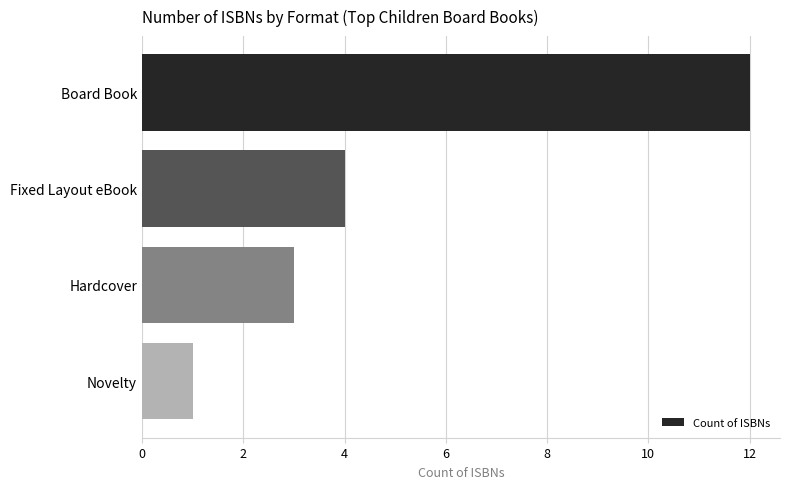

How many data points does each series have?

4